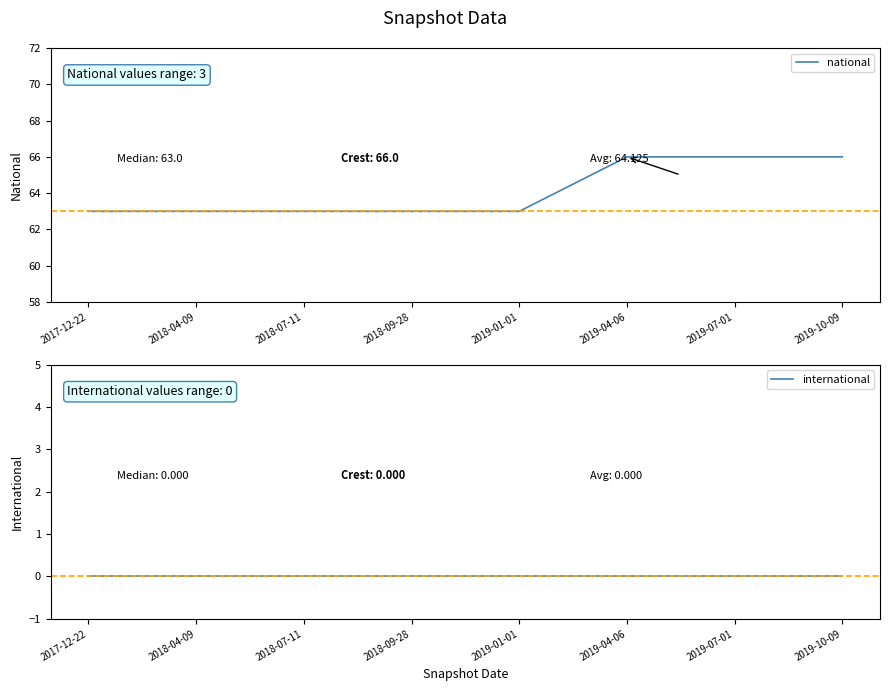

List the series in order of their peak value, lowest first.

international, national